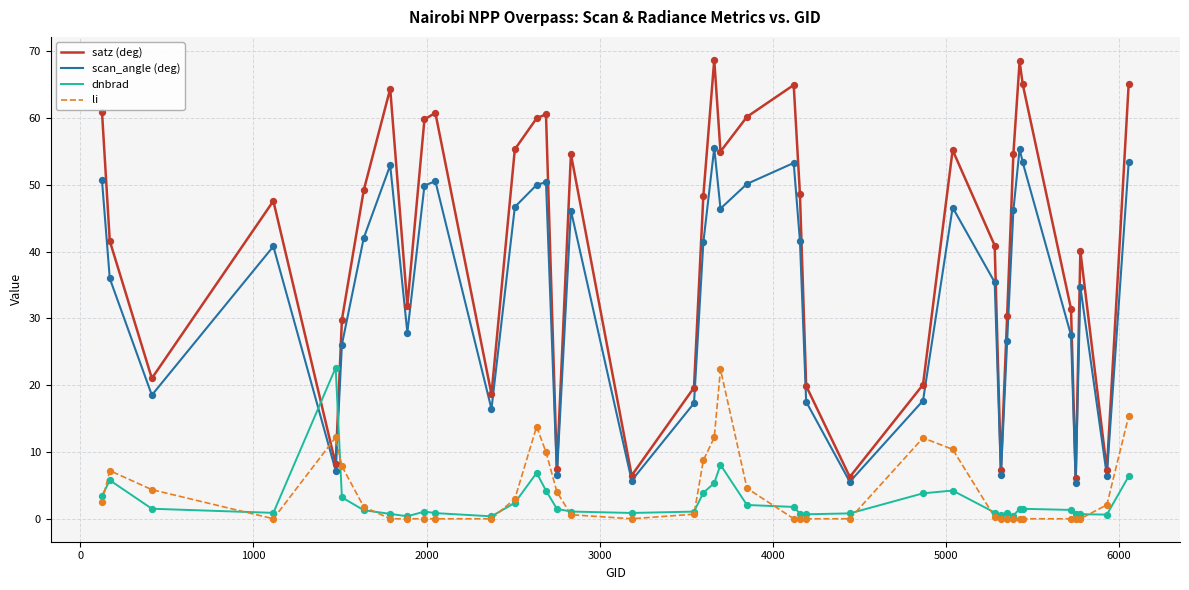

Which series has the widest spread of values?

satz (deg)